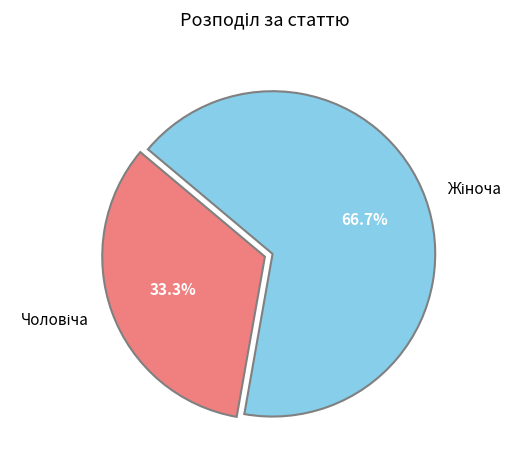

How many slices are in this pie chart?

2